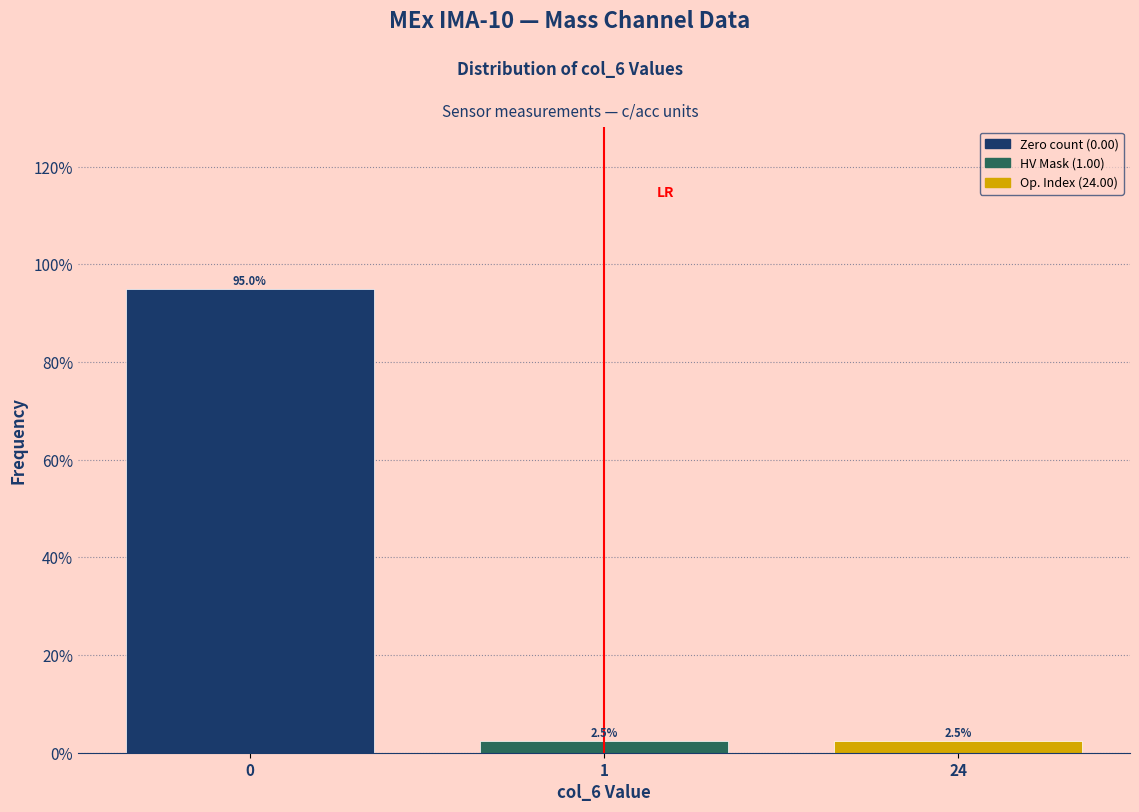

Reading left to right, extract all data points from this chart.

95.0	2.5	2.5